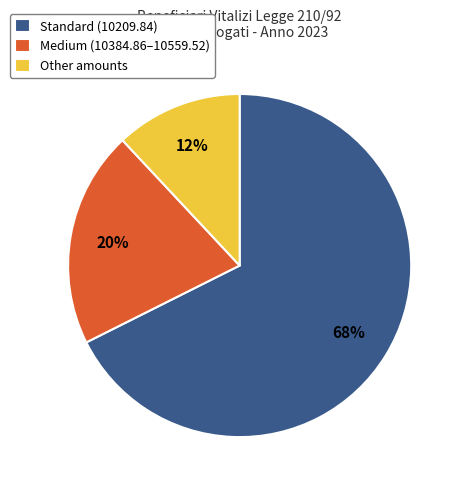

Between Other amounts and Medium (10384.86–10559.52), which is larger?

Medium (10384.86–10559.52)